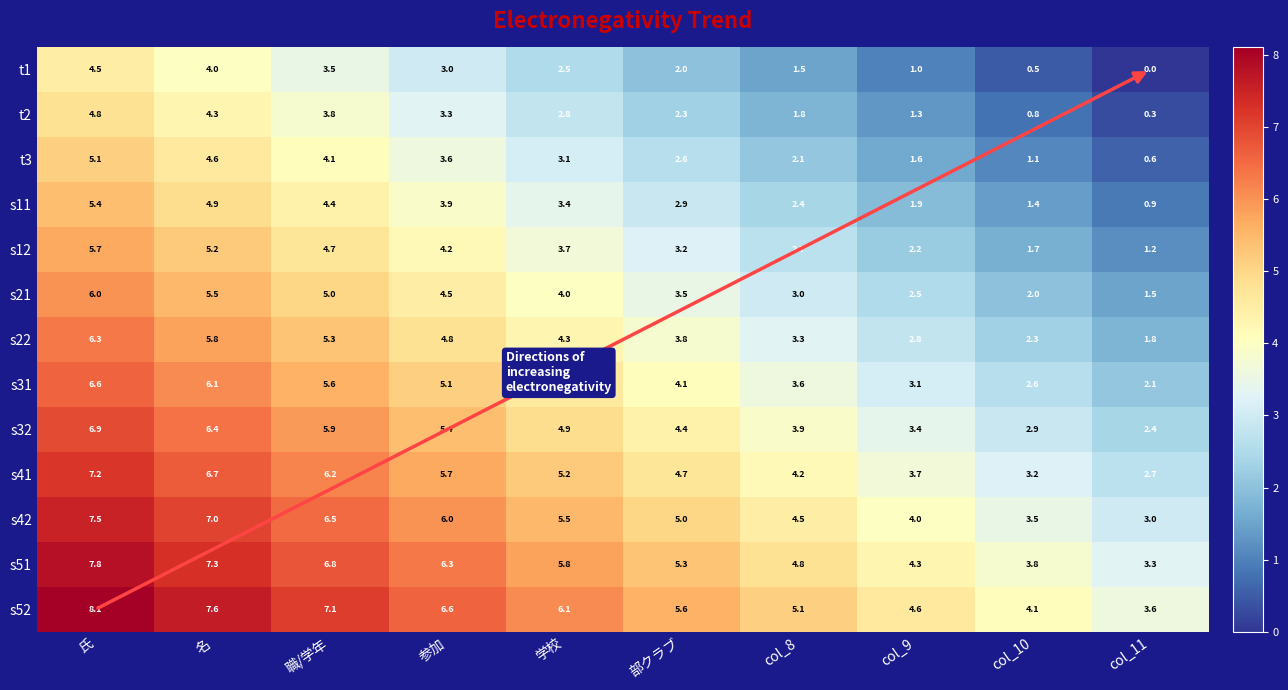

At which label is s21 closest to 3?

col_8